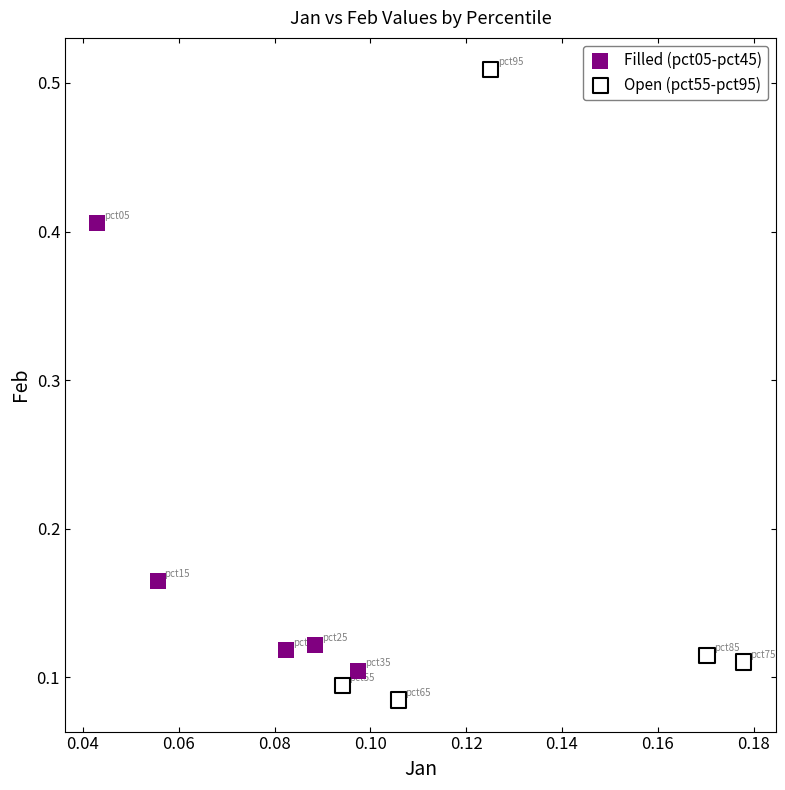

Which series has the largest Y range (max minus min)?

Open (pct55-pct95)